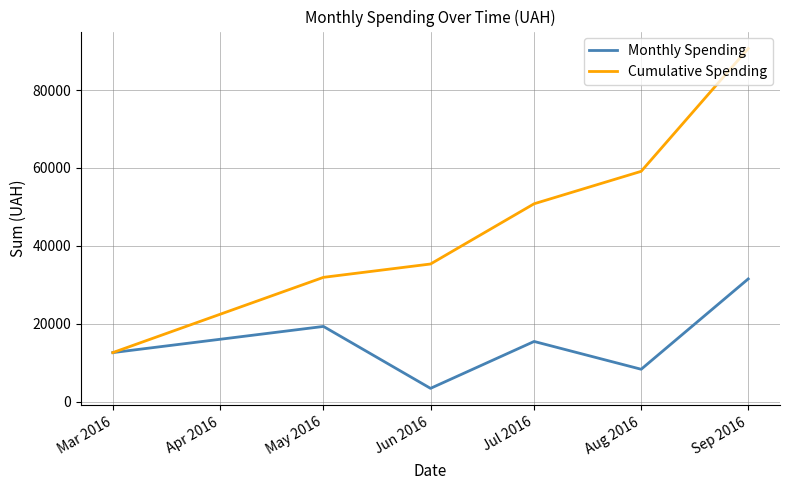

List the series in order of their overall mean, highest first.

Cumulative Spending, Monthly Spending